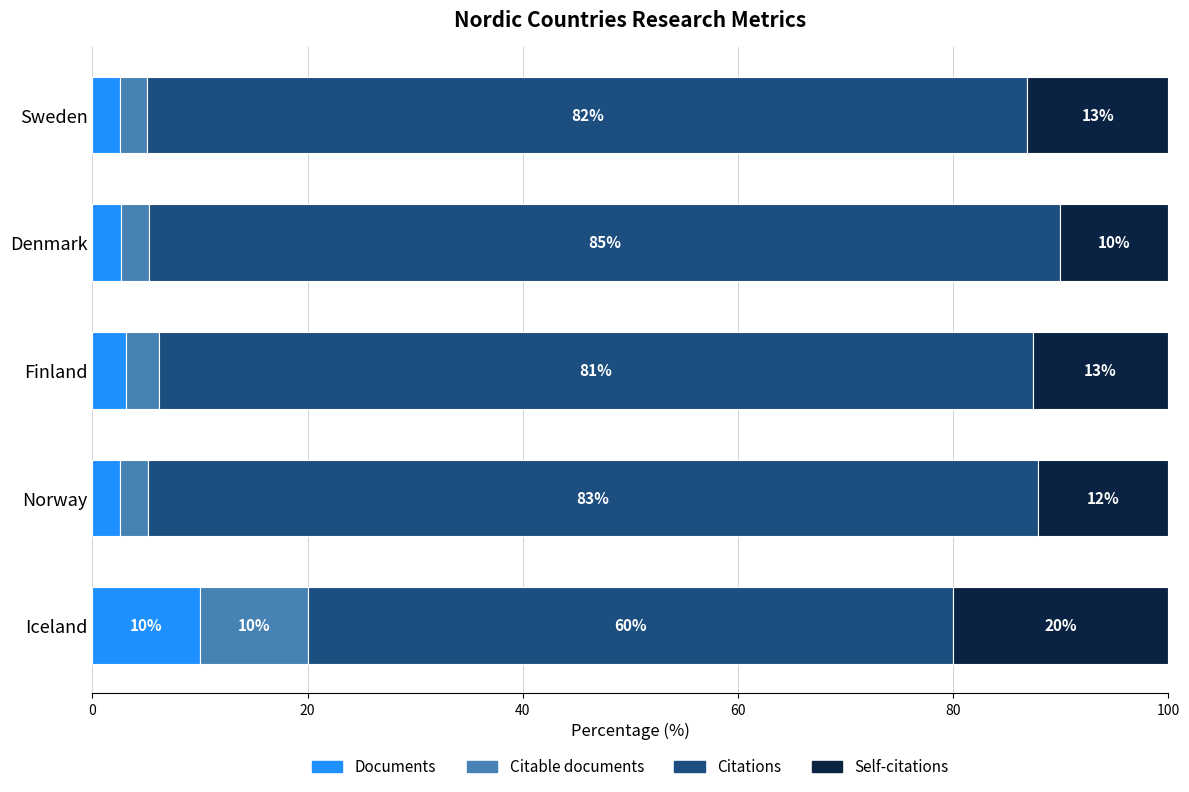

Which category has the highest value in the Documents series?

Iceland